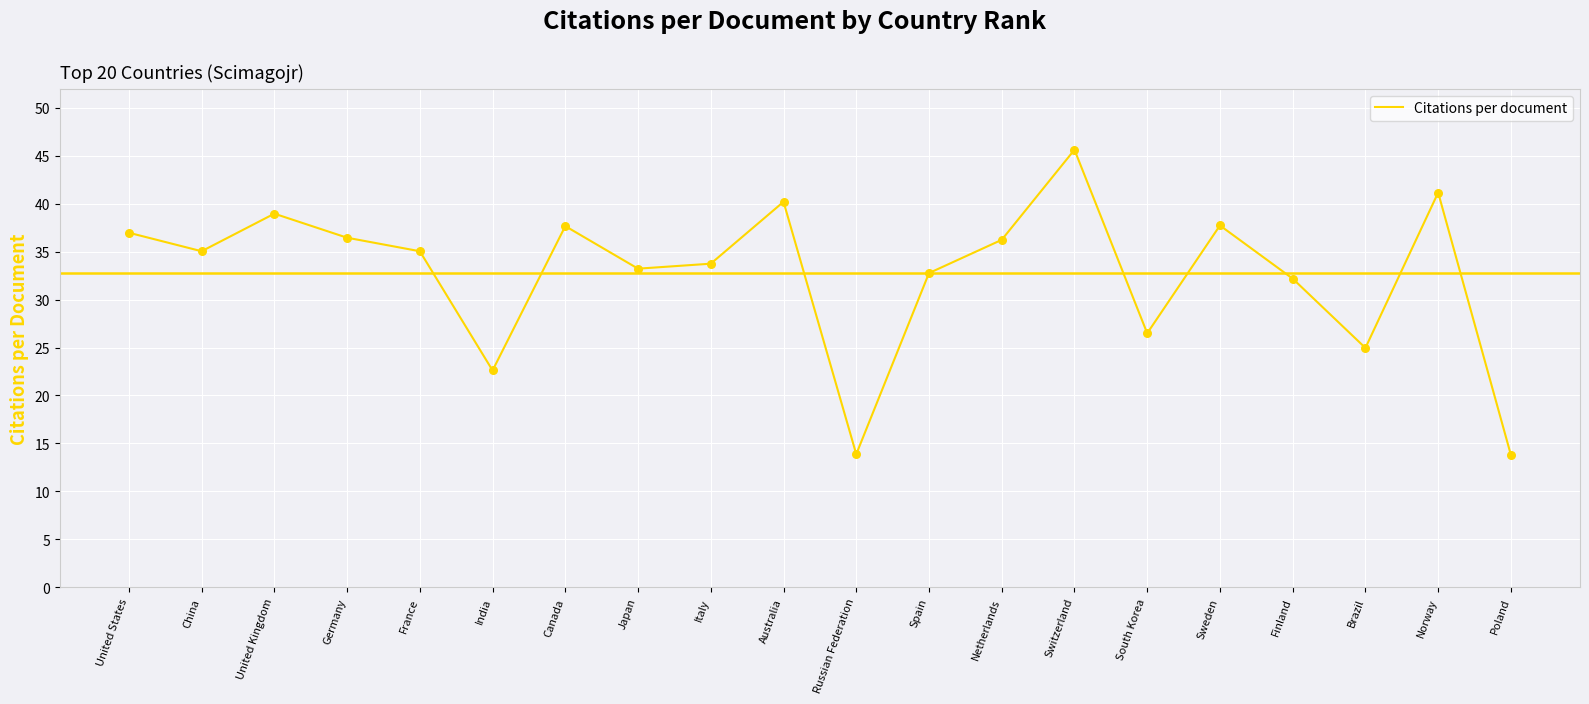

Between Finland and Sweden, which is larger?

Sweden